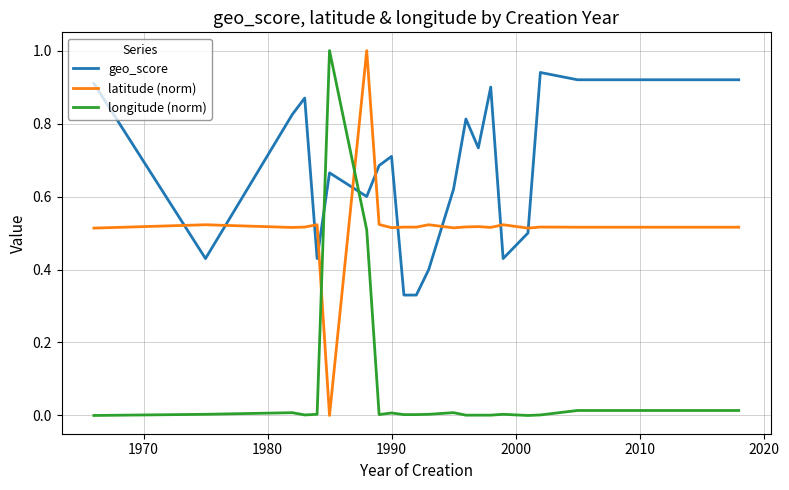

Which series has the largest total across all categories?

geo_score